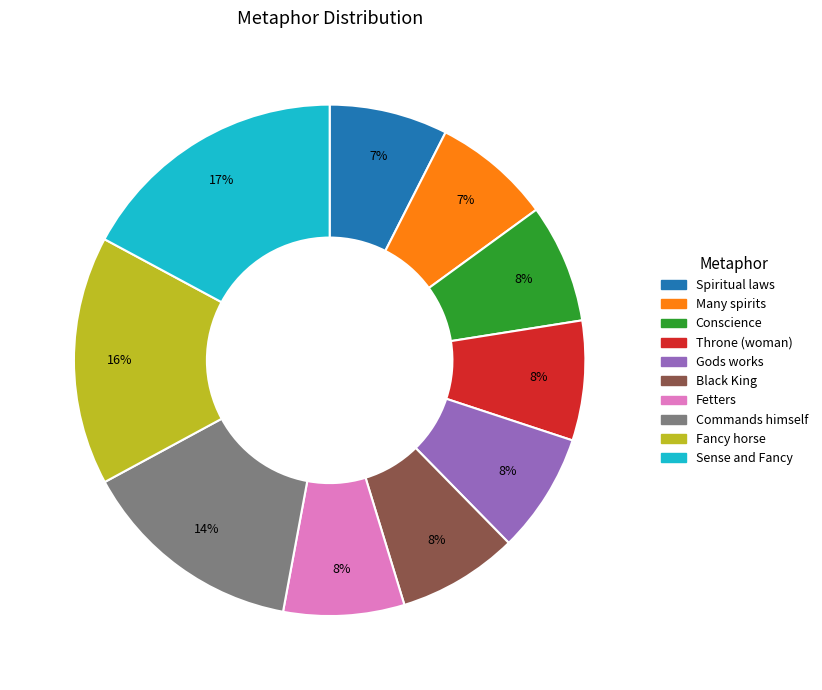

To the nearest percent, what portion does Fetters represent?

8%